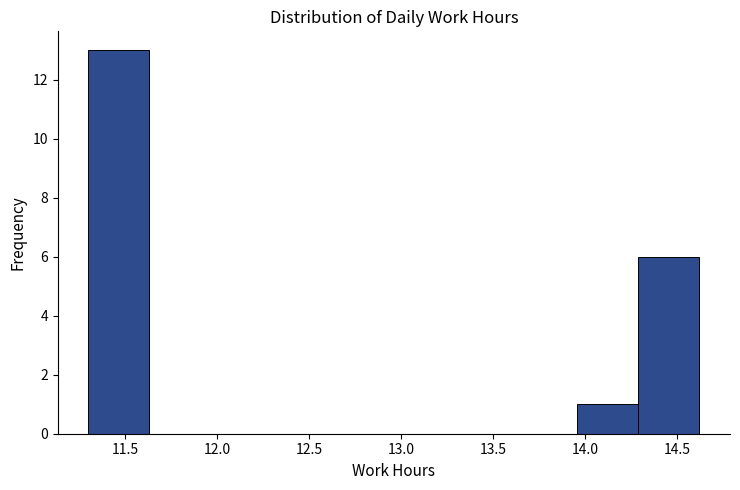

Reading left to right, transcribe this chart: for each bar, give the range it covers on the x-axis and its height. Neither the bar edges nor the heights are printed on the chart, so give them approximately, as read against the axes.

11.30 to 11.65: 13
11.65 to 11.95: 0
11.95 to 12.30: 0
12.30 to 12.65: 0
12.65 to 12.95: 0
12.95 to 13.30: 0
13.30 to 13.60: 0
13.60 to 13.95: 0
13.95 to 14.30: 1
14.30 to 14.60: 6